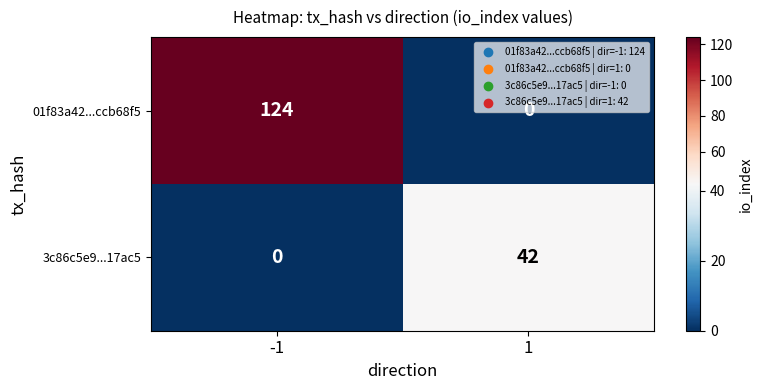

Which series has the largest total across all categories?

01f83a42...ccb68f5